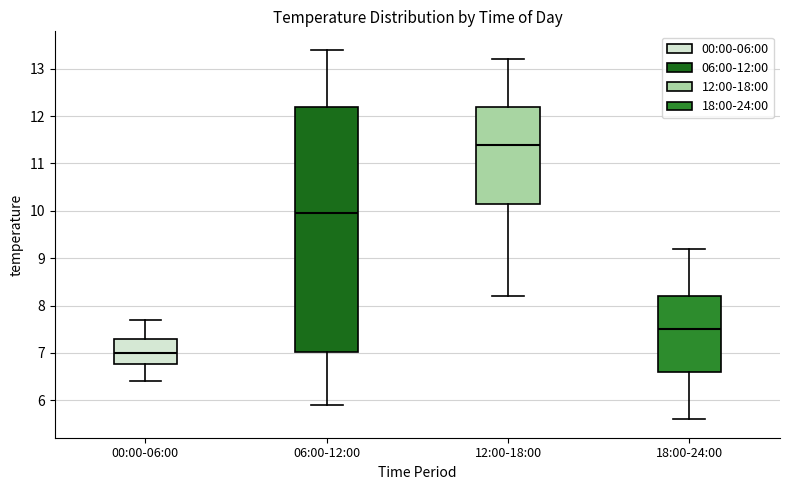

Comparing the boxes themselves (not the whiskers), which one is the tallest?

06:00-12:00